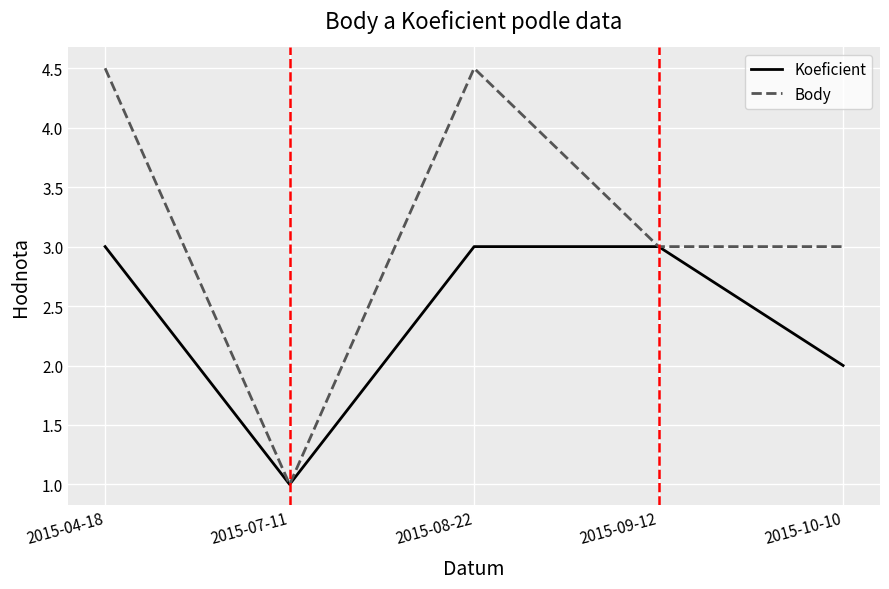

Where is the first local maximum for Body?

2015-08-22